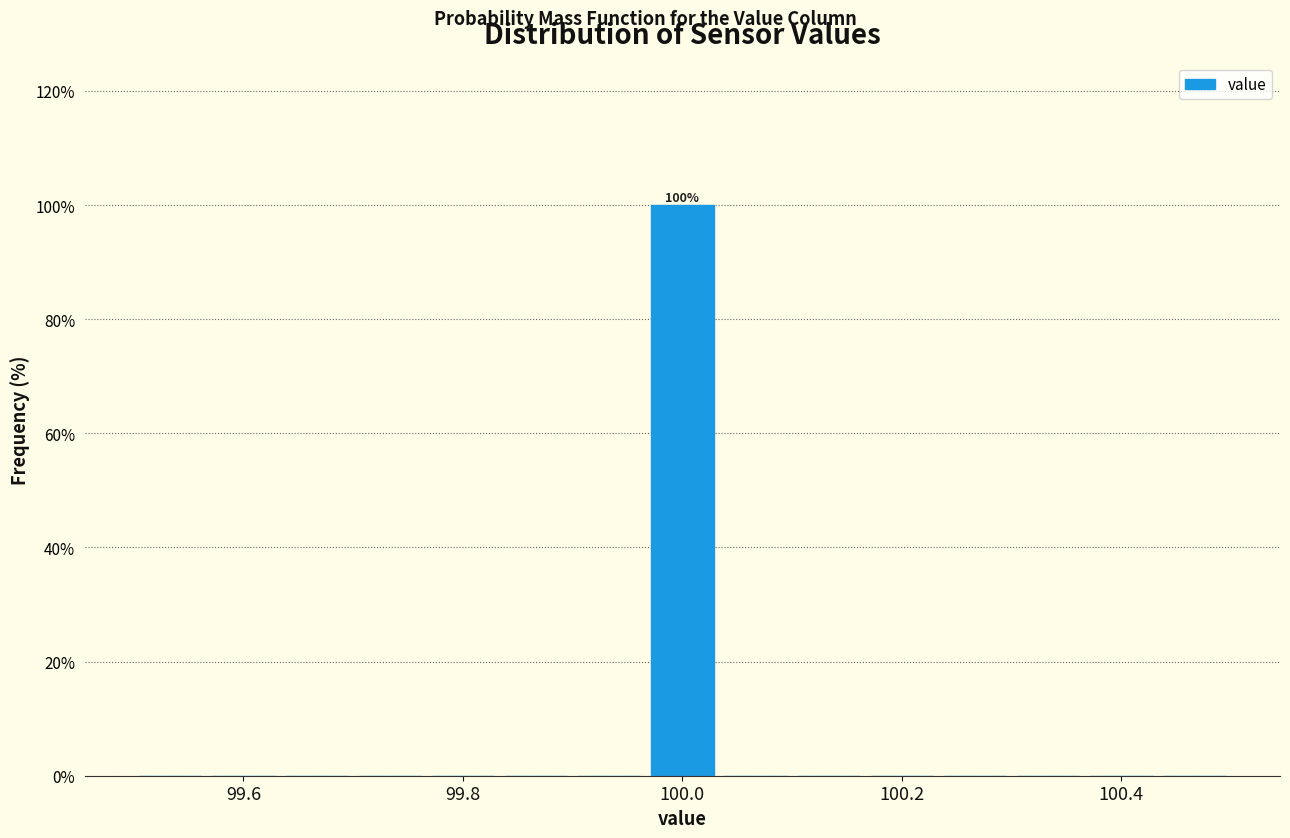

Around what value on the x-axis is the tallest bar? Give the approximate position of its centre, as read against the axis.

100.00